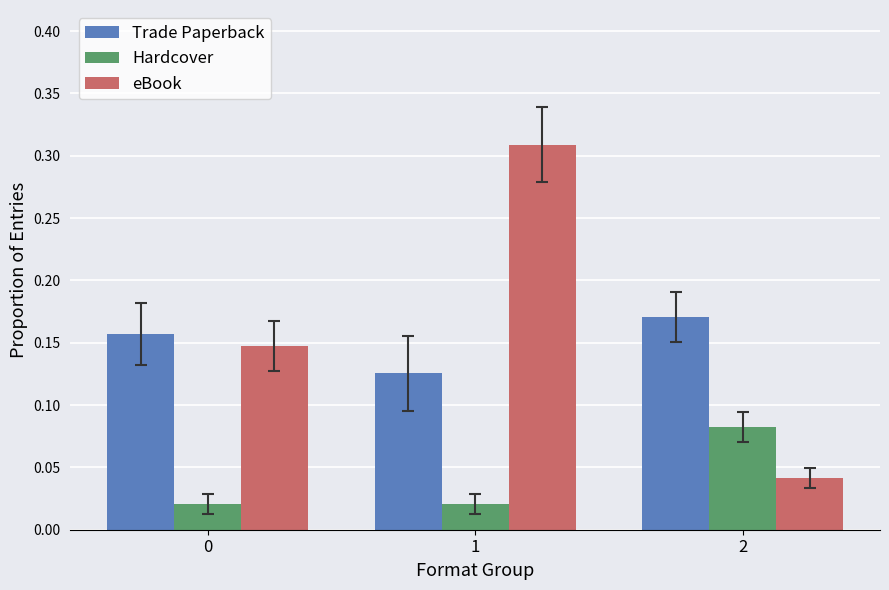

At how many categories does at least one series exceed 0?

3